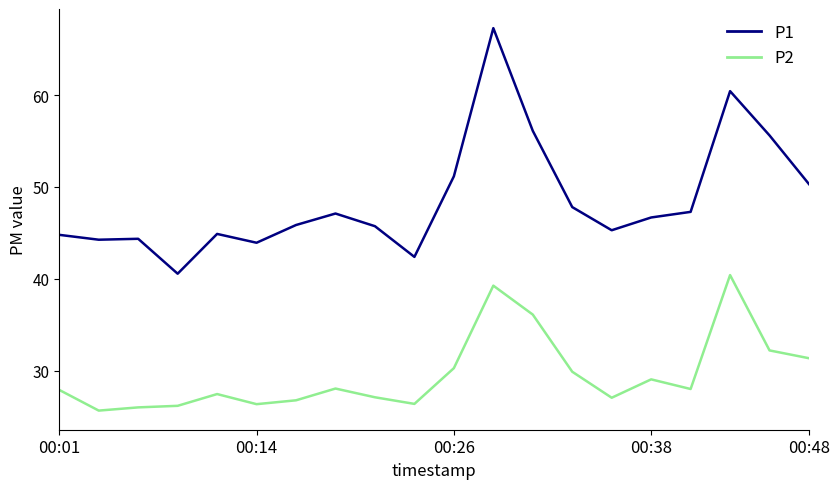

What is the greatest value displayed?

67.3